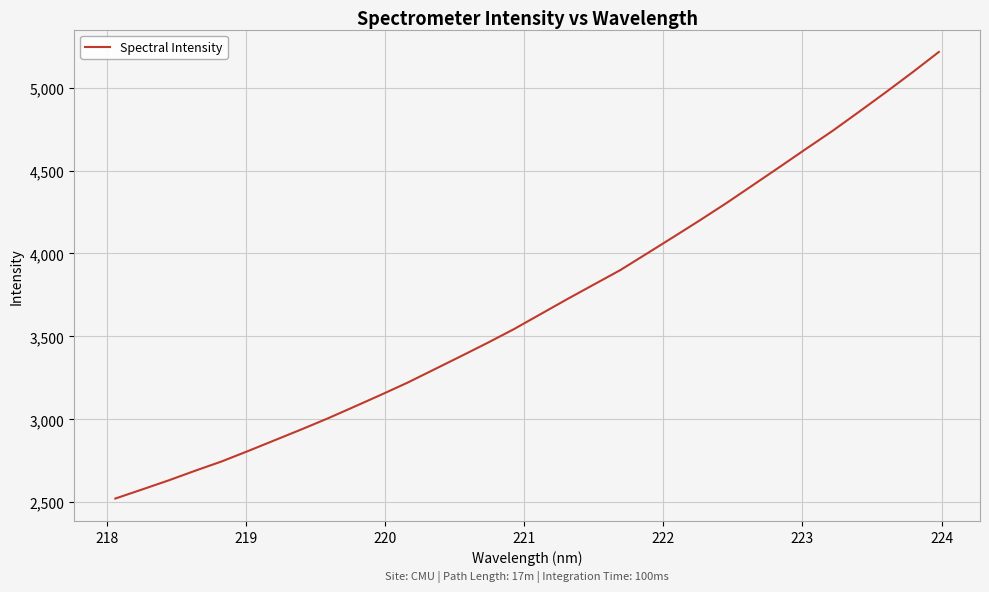

What is the maximum value shown in the chart?

5214.8